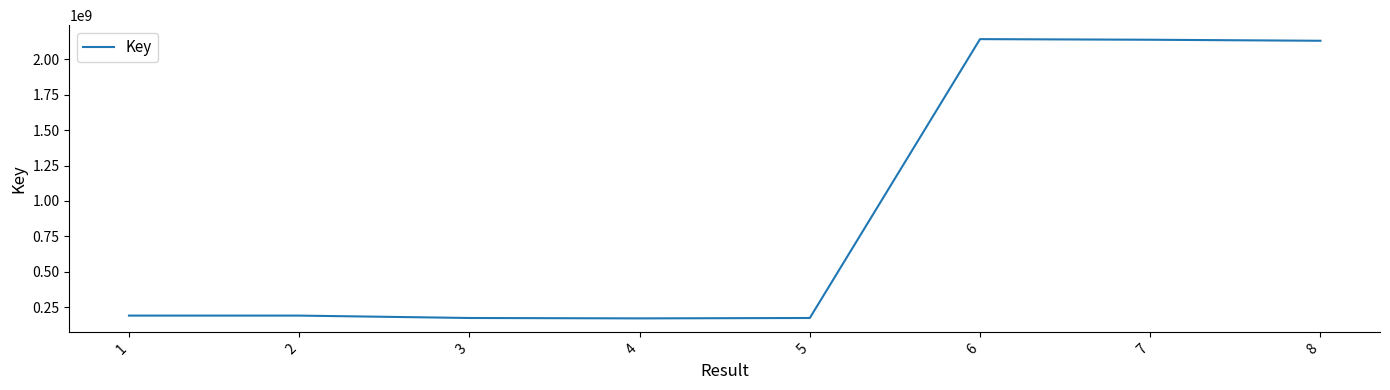

What is the difference between the maximum and second lowest values?

1967608796